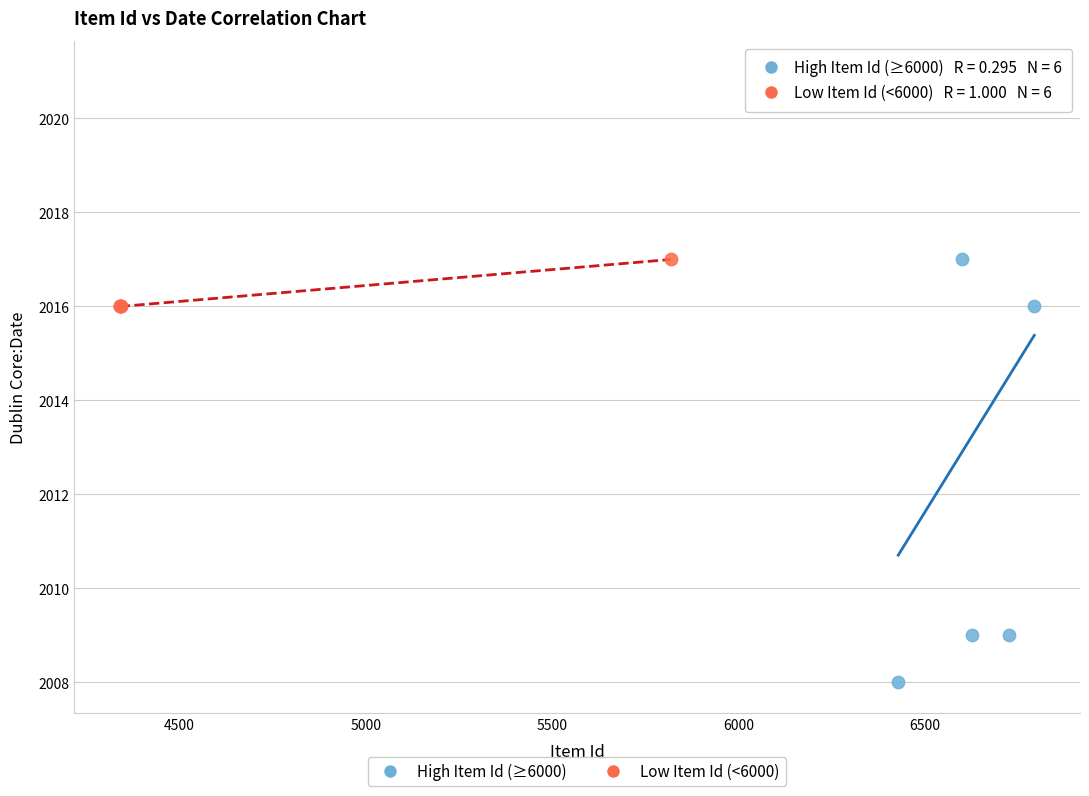

Which series contains the lowest Y value?

High Item Id (≥6000)